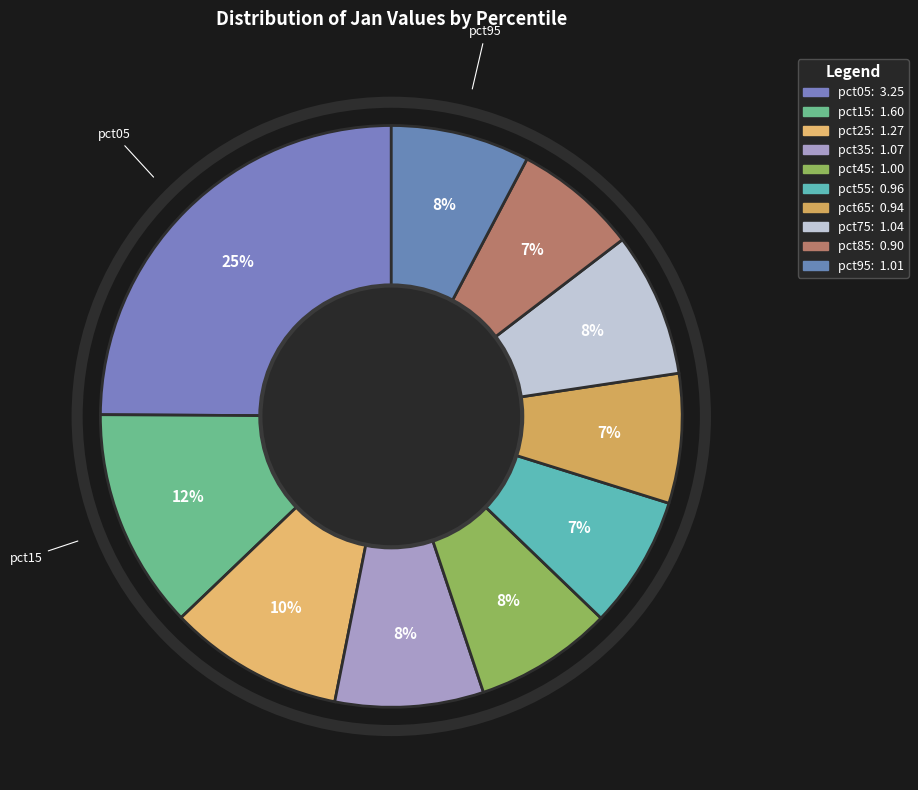

Does pct55 account for over 50% of the chart?

No